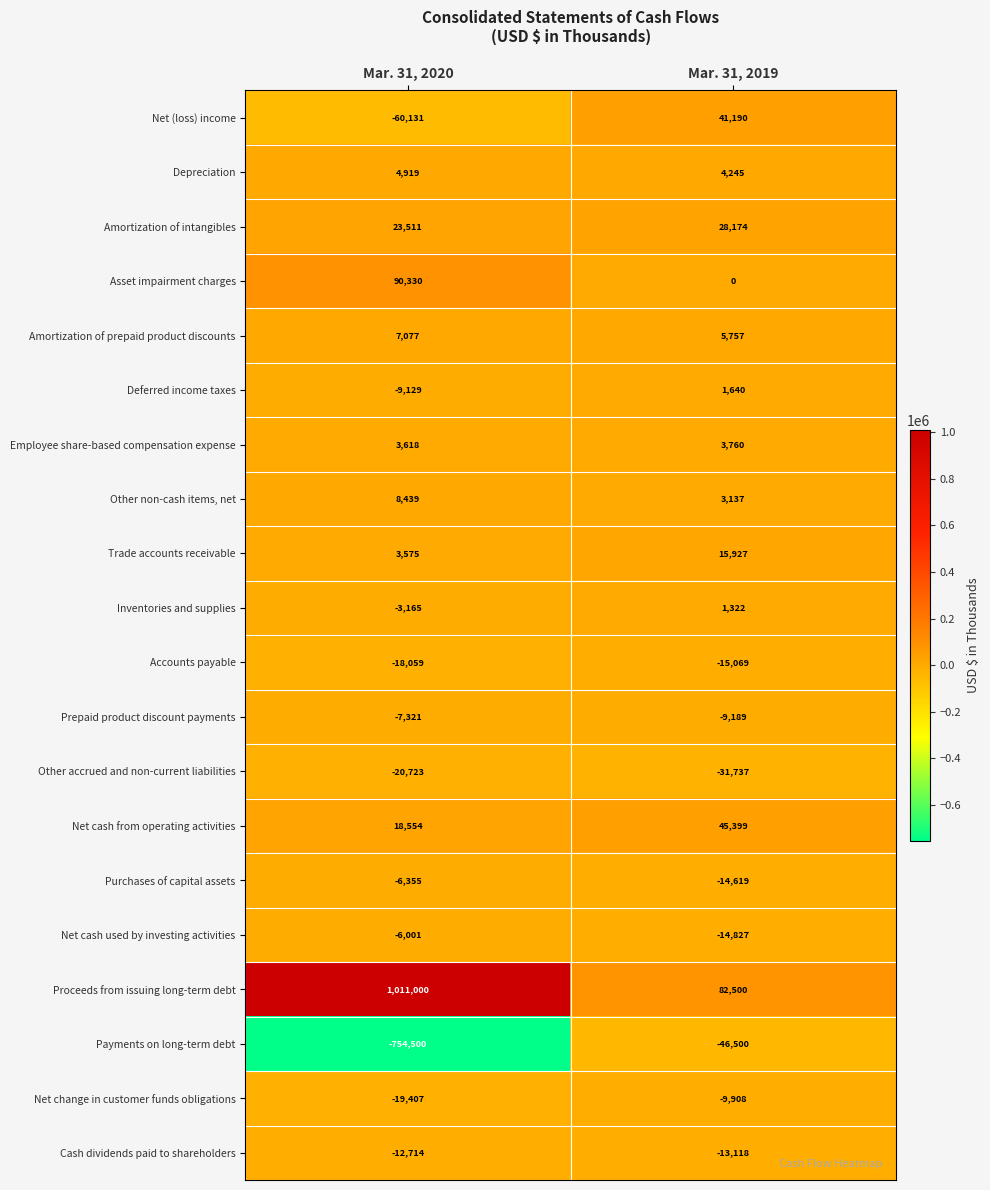

What is the sum of all Net cash from operating activities values?

63953